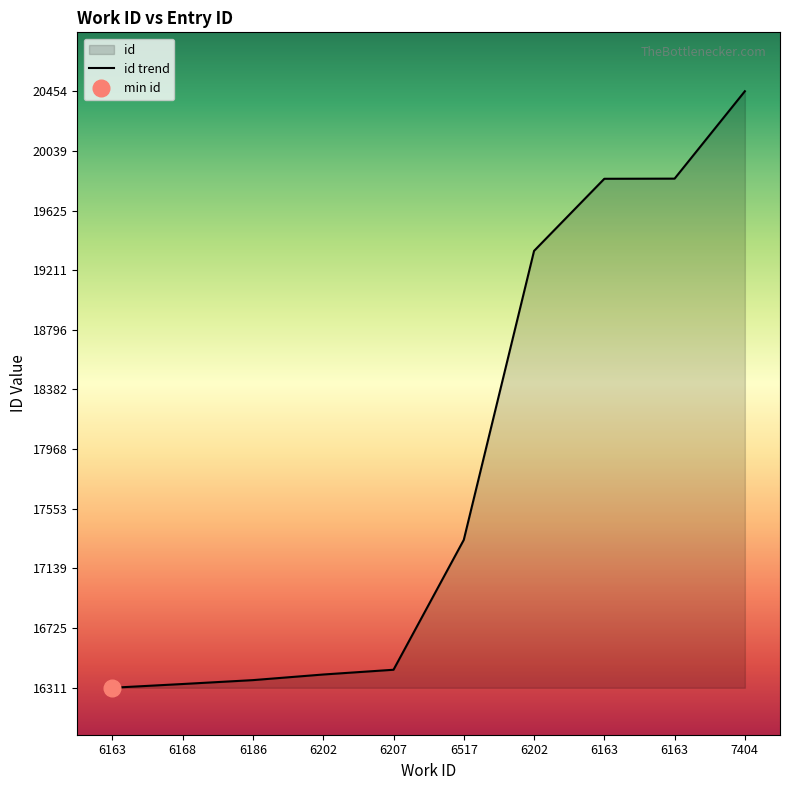

At which label does the data first exceed 17338?

6202